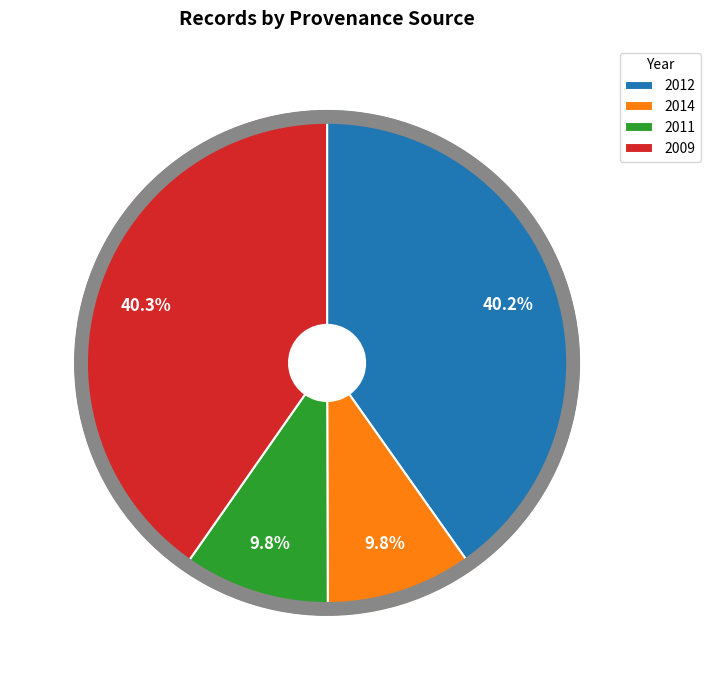

How many segments does this pie chart have?

4